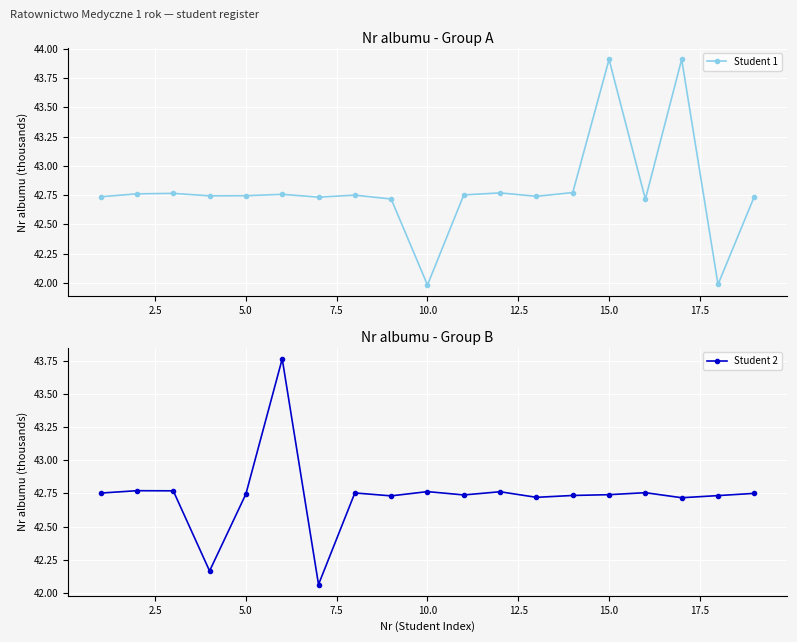

Count the number of categories in the chart.

19